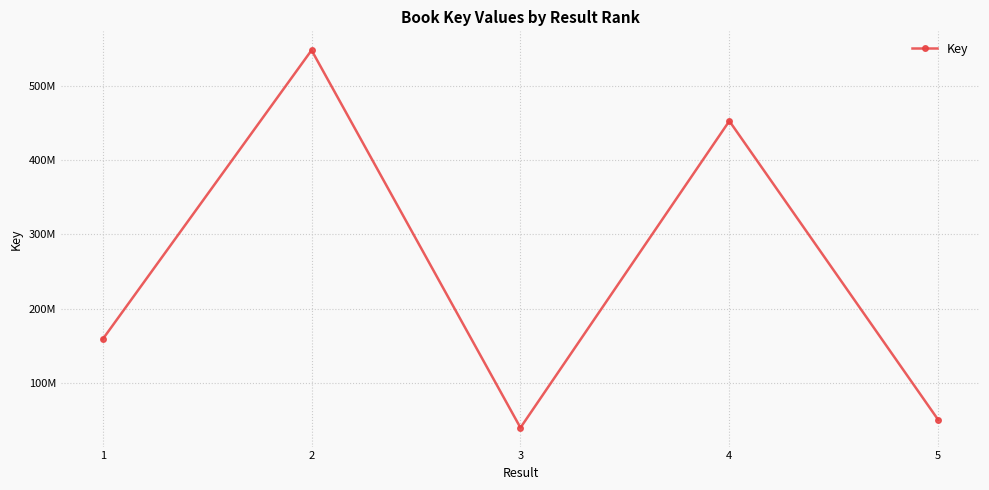

True or false: there are more than 1 points higher than both neighbors.

True